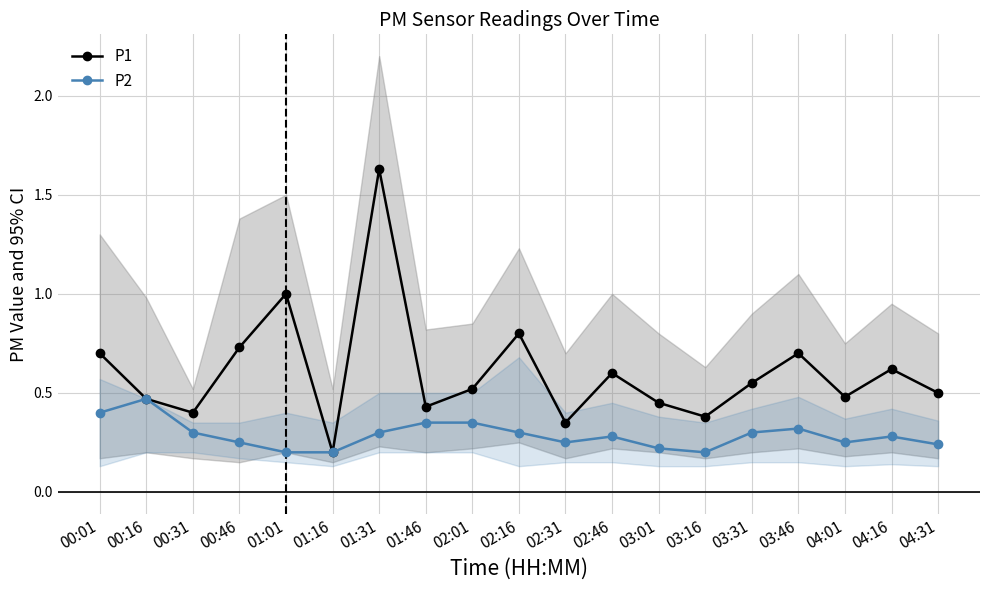

Count the number of categories in the chart.

19